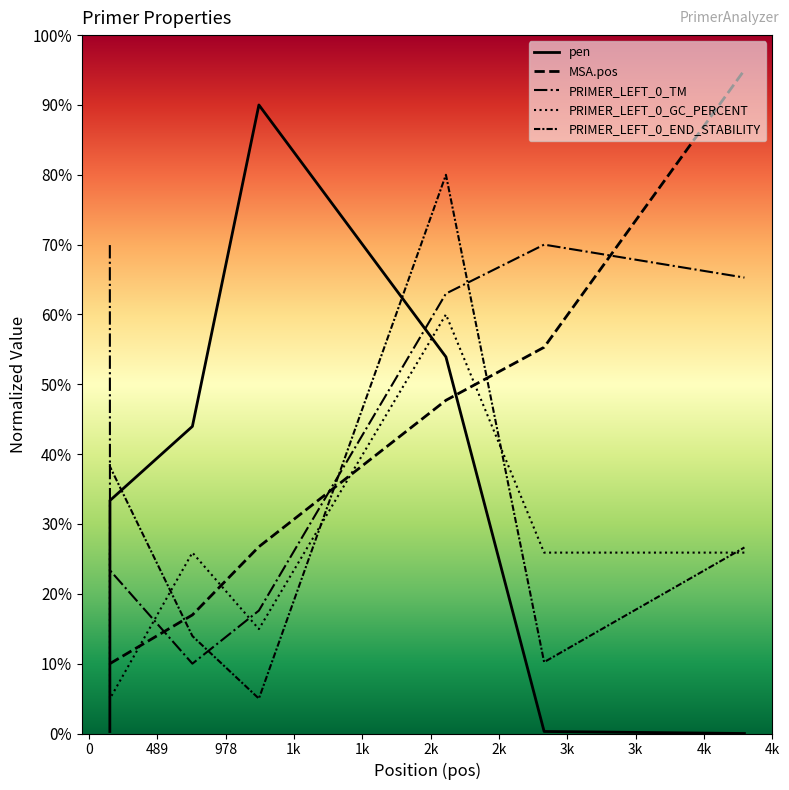

How many data points in PRIMER_LEFT_0_TM are above 6?

4